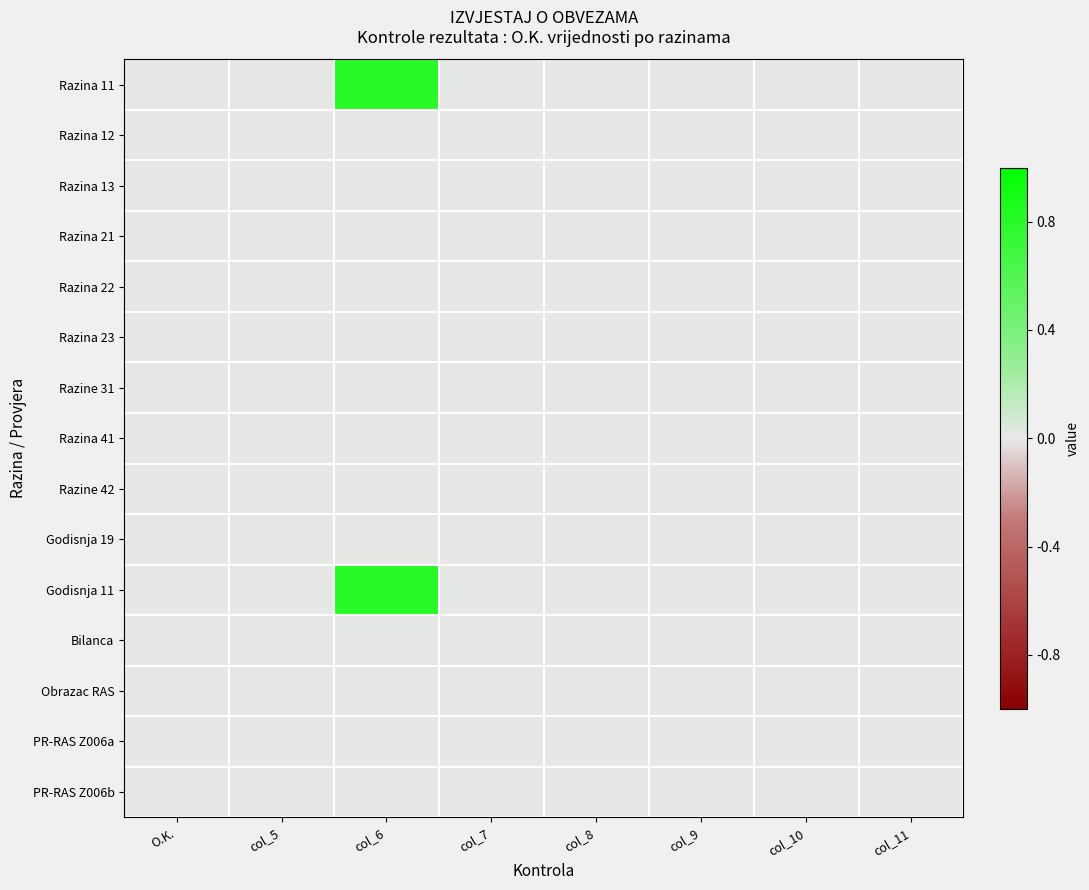

At how many categories does at least one series exceed 0?

1